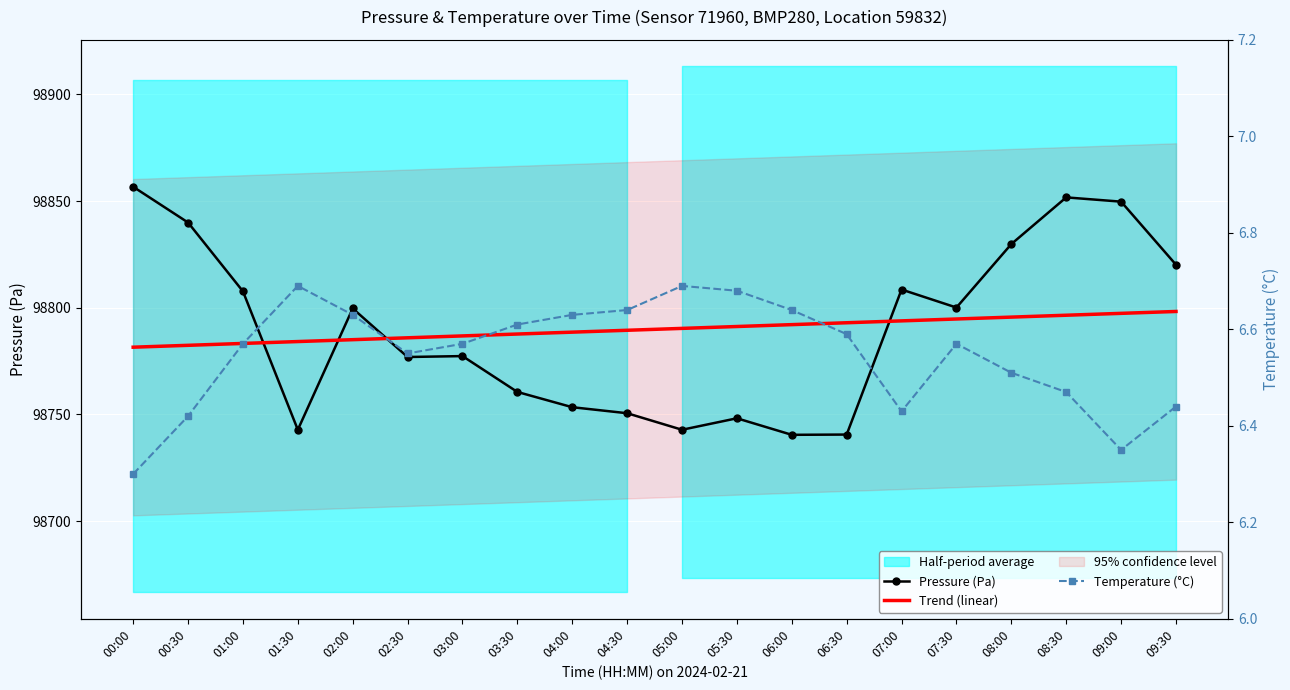

At which label does Trend (linear) reach its peak?

09:30